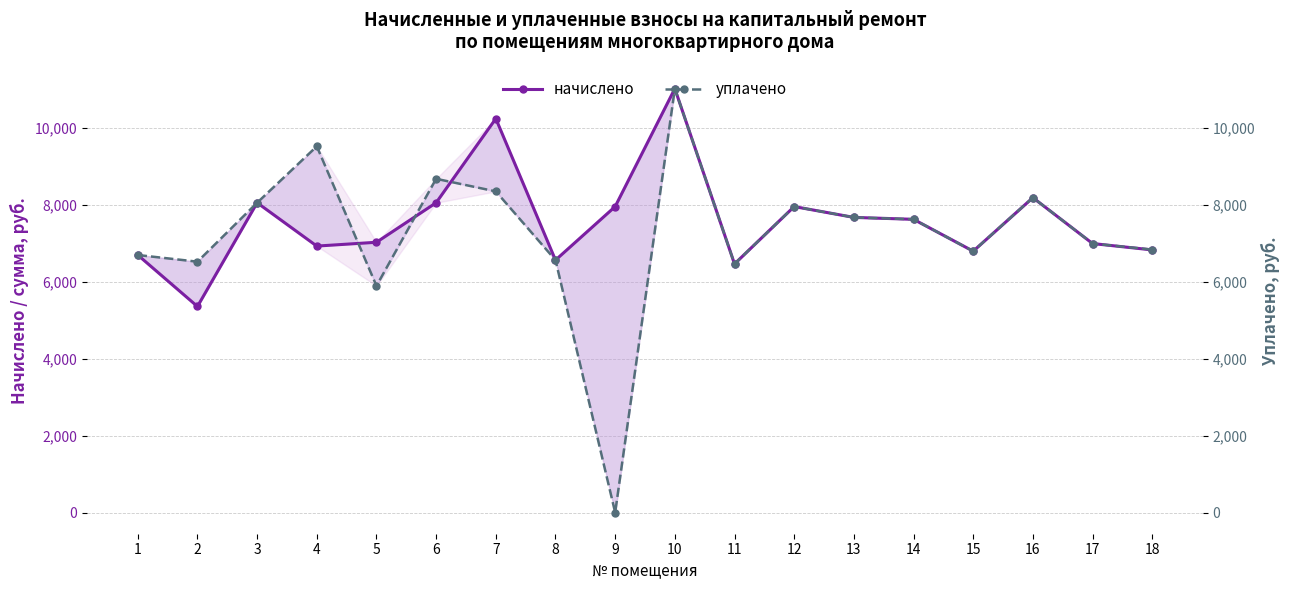

Which has a higher value, 13 or 12?

12